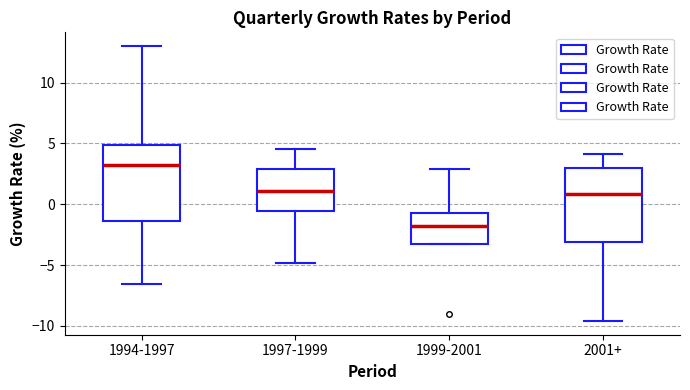

Reading left to right, transcribe this box plot: for each box, give where its median line is, the range the box spans, and where its two whiskers end, as read against the y-axis. The values are not printed on the chart, so give them approximately, as read against the axis.

1994-1997: median 3.0, box -1.5 to 5.0, whiskers -6.5 to 13.0
1997-1999: median 1.0, box -0.5 to 3.0, whiskers -5.0 to 4.5
1999-2001: median -2.0, box -3.5 to -0.5, whiskers -3.5 to 3.0
2001+: median 1.0, box -3.0 to 3.0, whiskers -9.5 to 4.0